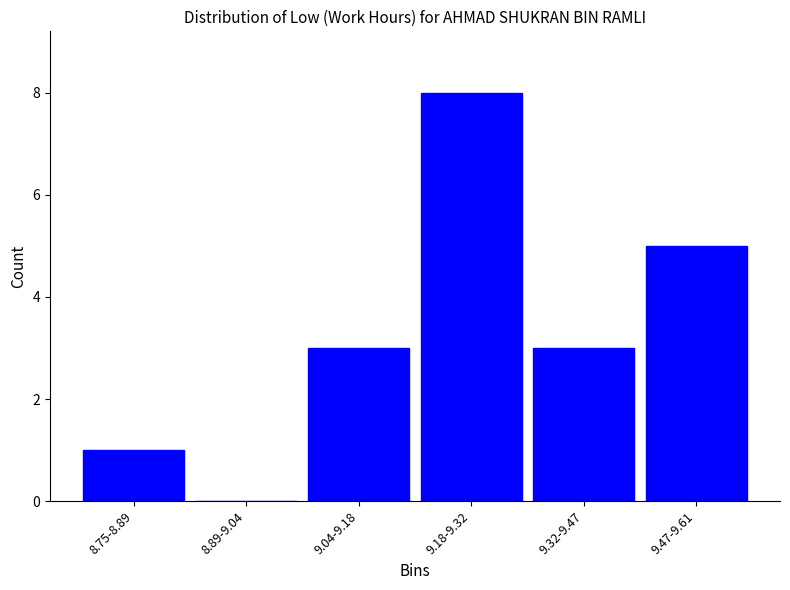

Reading right to left, list all the values displayed in this chart.

9.47-9.61=5	9.32-9.47=3	9.18-9.32=8	9.04-9.18=3	8.89-9.04=0	8.75-8.89=1